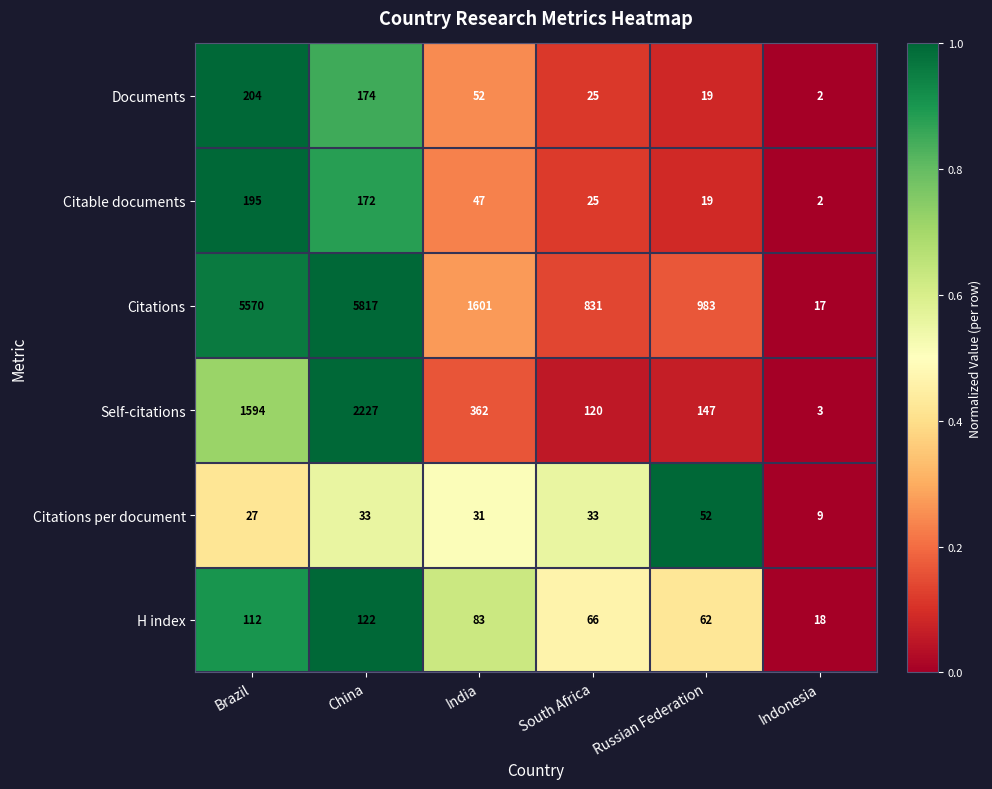

At which category does the chart reach its minimum across all series?

Indonesia